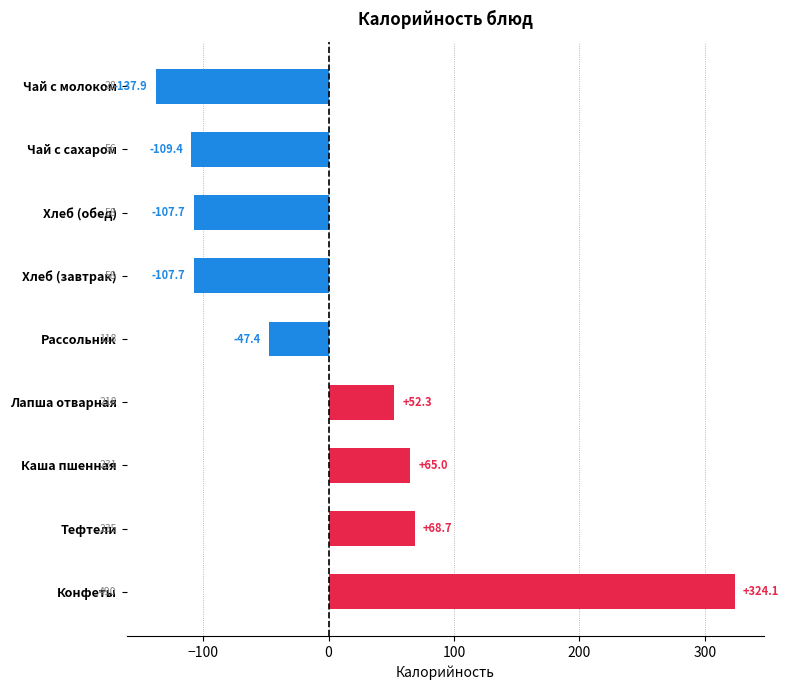

How many bars are there in total?

9